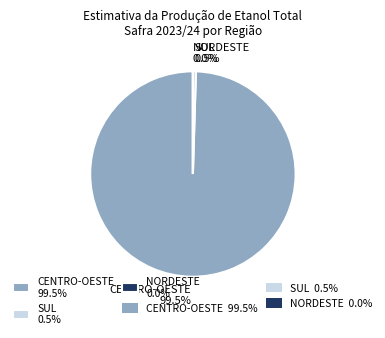

Is there a majority slice in this chart?

Yes